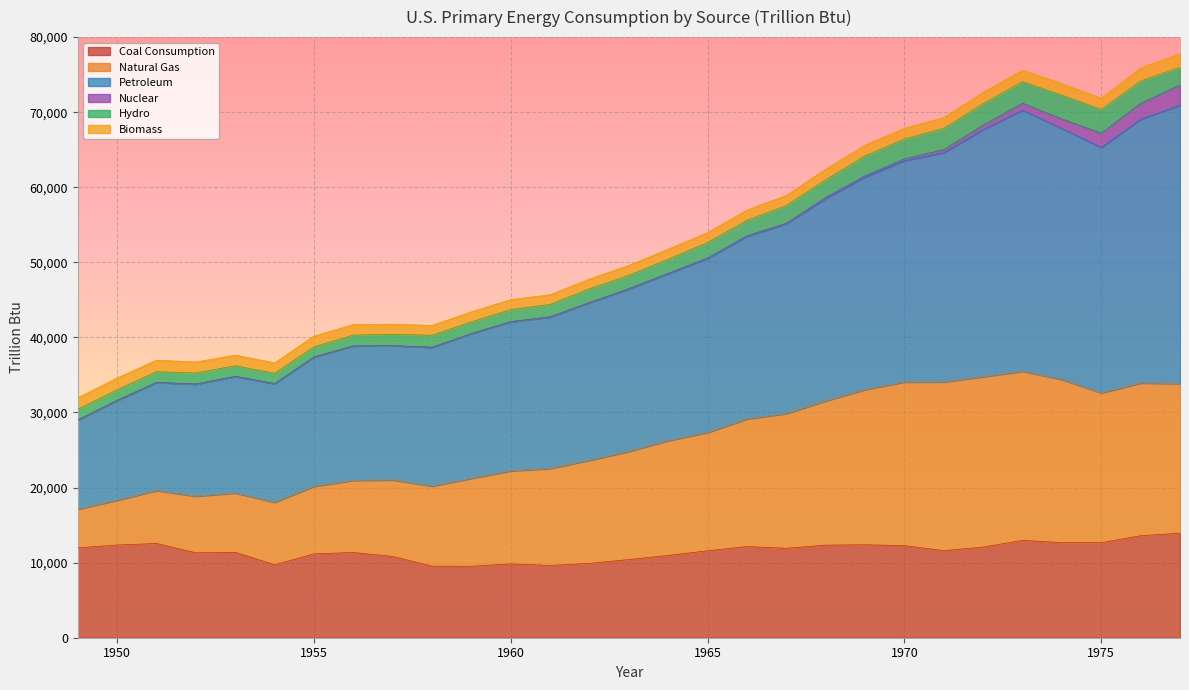

What is the maximum value for Coal Consumption?

13922.1